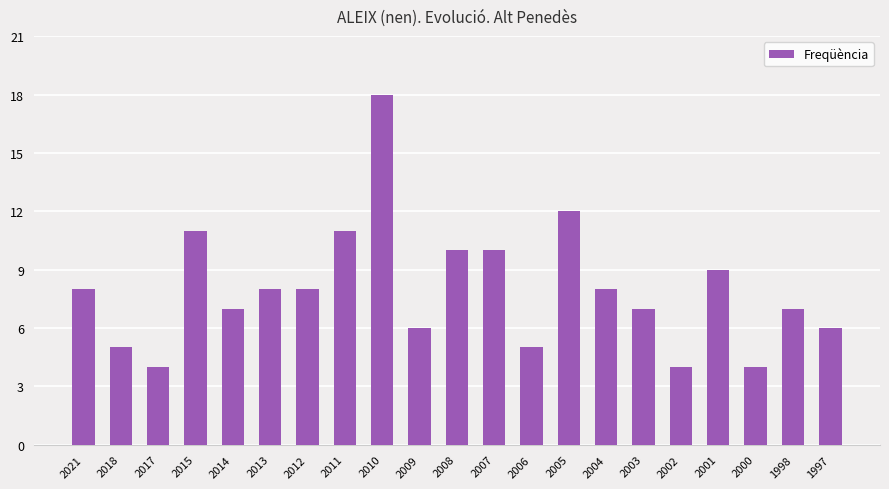

How many categories are shown in the chart?

21